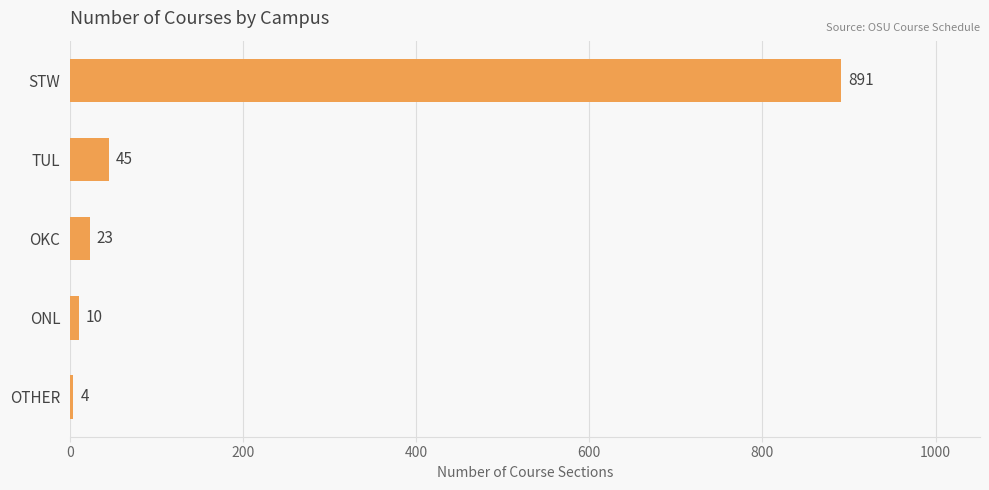

Reading top to bottom, extract all data points from this chart.

STW=891	TUL=45	OKC=23	ONL=10	OTHER=4